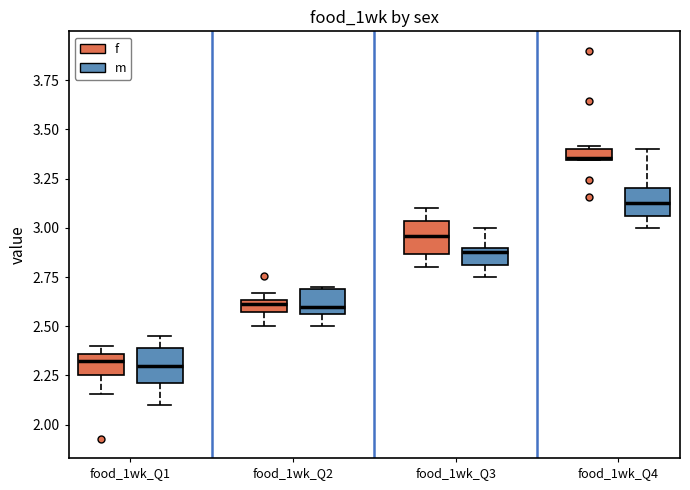

Which box's median line is the highest?

food_1wk_Q4 (f)